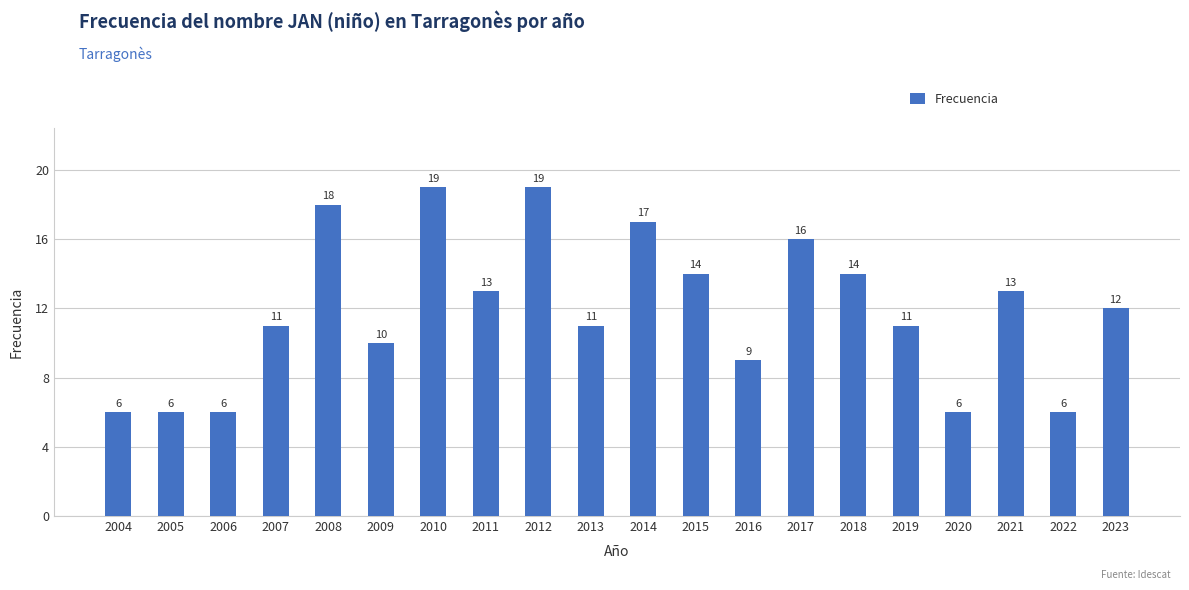

What is the smallest value displayed?

6